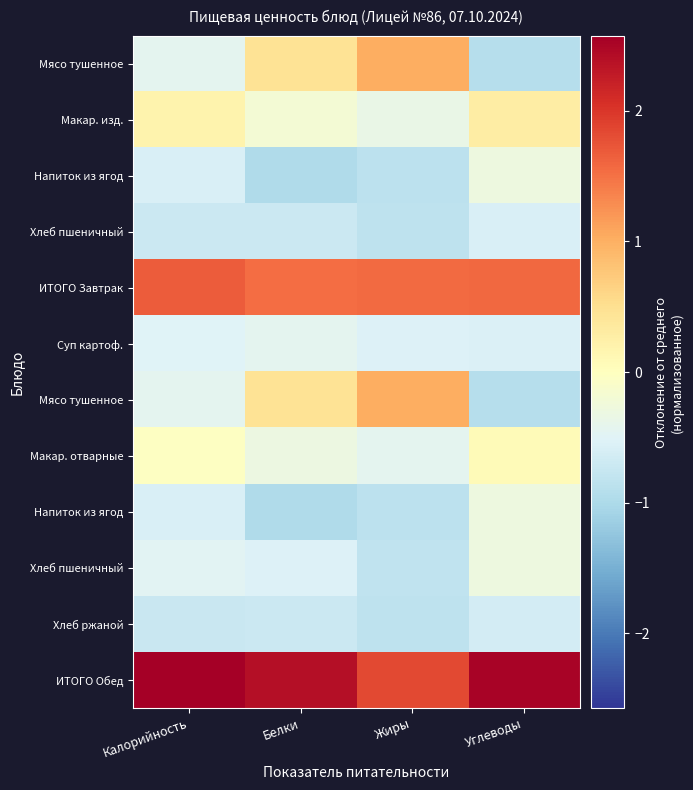

Which label corresponds to the smallest value in the chart?

Белки